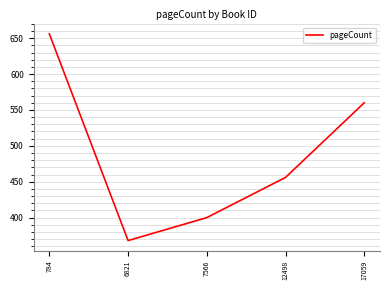

At which category does the chart reach its peak across all series?

784